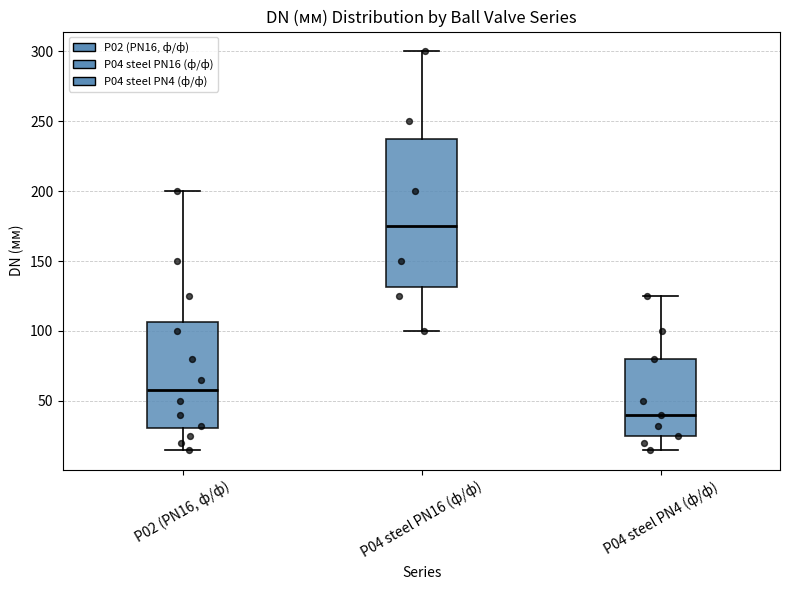

Which box's median line is the lowest?

P04 steel PN4 (ф/ф)